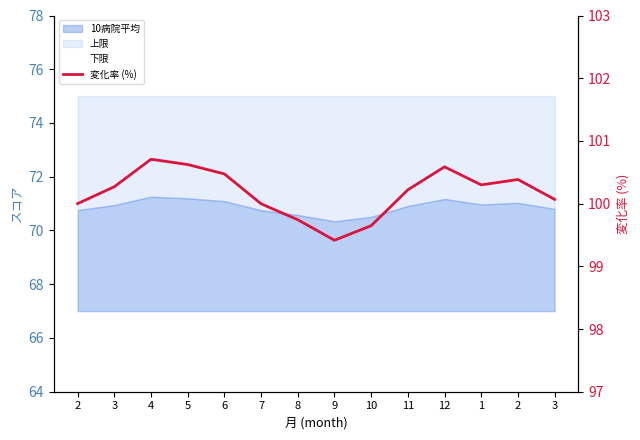

Reading left to right, extract all data points from this chart.

100.0	100.3	100.7	100.6	100.5	100.0	99.7	99.4	99.6	100.2	100.6	100.3	100.4	100.1